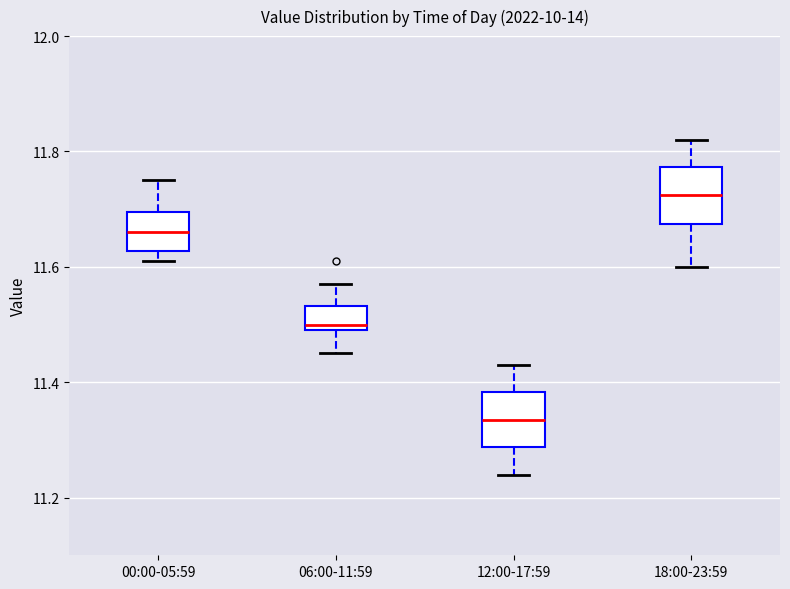

Reading left to right, read every box against the y-axis: the position of its median line, the range the box covers, and the ends of its whiskers. The values are not printed on the chart, so give them approximately, as read against the axis.

00:00-05:59: median 11.66, box 11.62 to 11.70, whiskers 11.62 (just below the box's lower edge) to 11.76
06:00-11:59: median 11.50 (just above the box's lower edge), box 11.50 to 11.54, whiskers 11.46 to 11.58
12:00-17:59: median 11.34, box 11.28 to 11.38, whiskers 11.24 to 11.44
18:00-23:59: median 11.72, box 11.68 to 11.78, whiskers 11.60 to 11.82